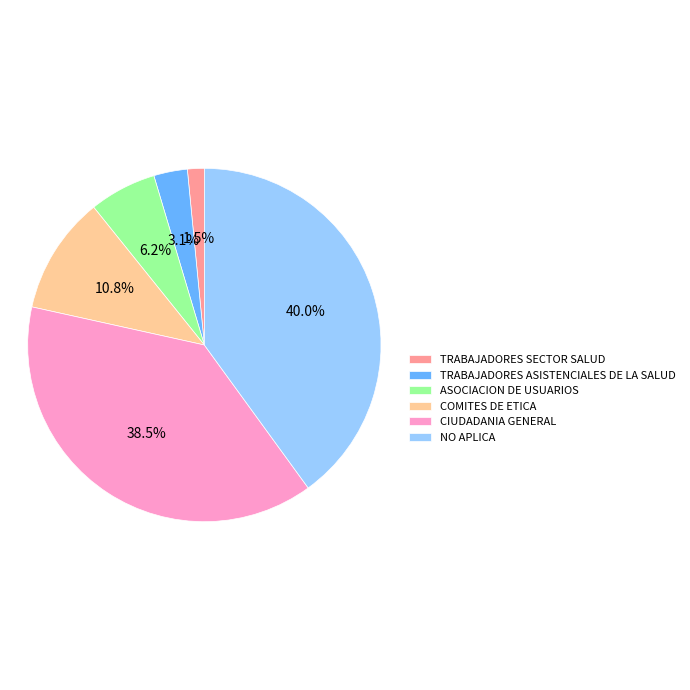

To the nearest percent, what percentage of the pie is NO APLICA?

40%